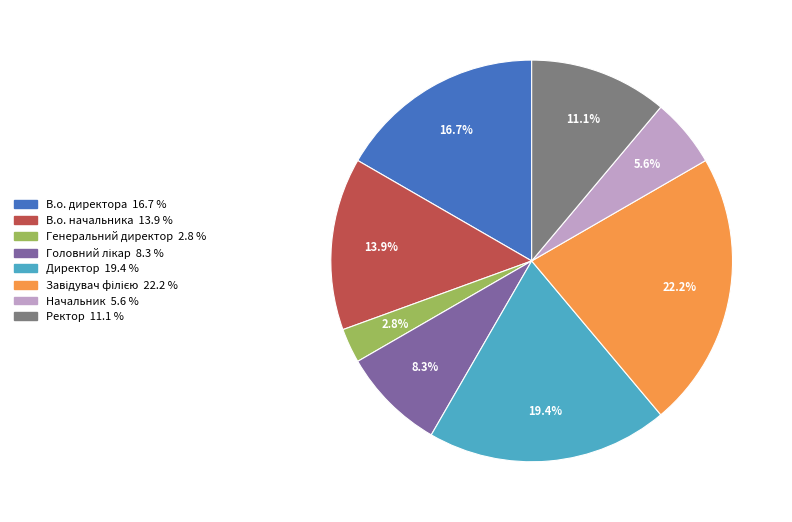

What percentage is the Ректор slice, to the nearest percent?

11%